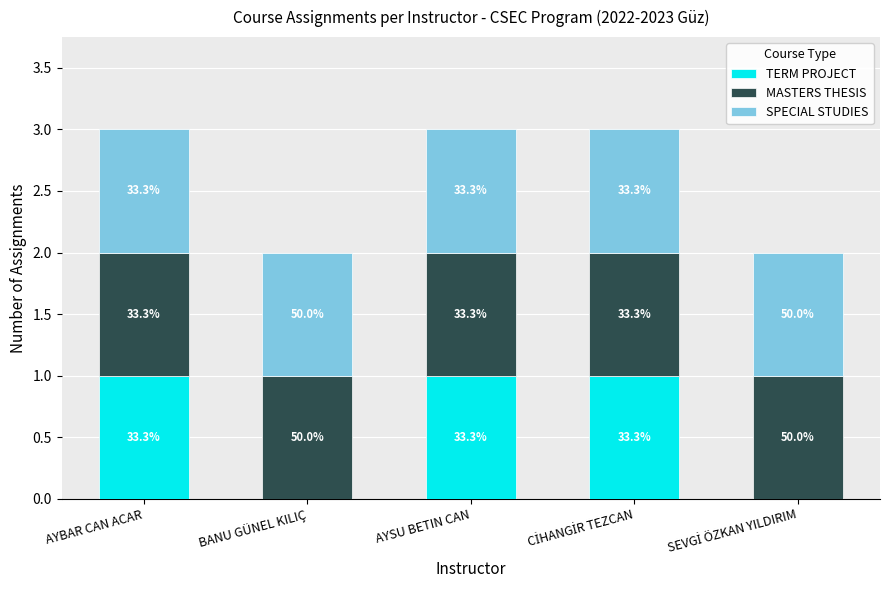

Does the chart contain stacked bars?

Yes